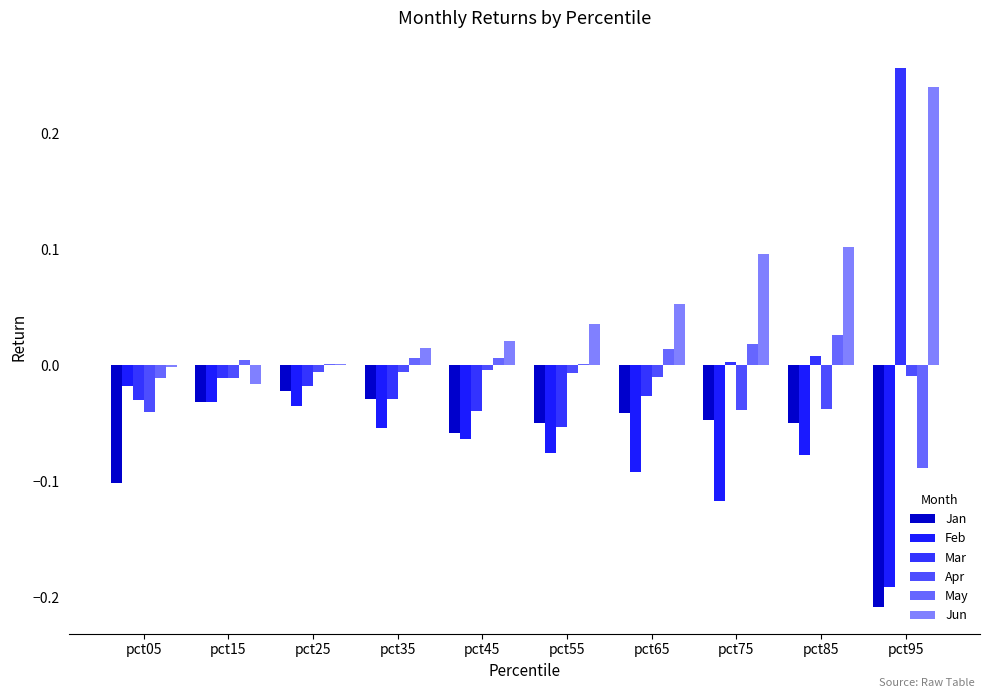

How many groups of bars are there?

10